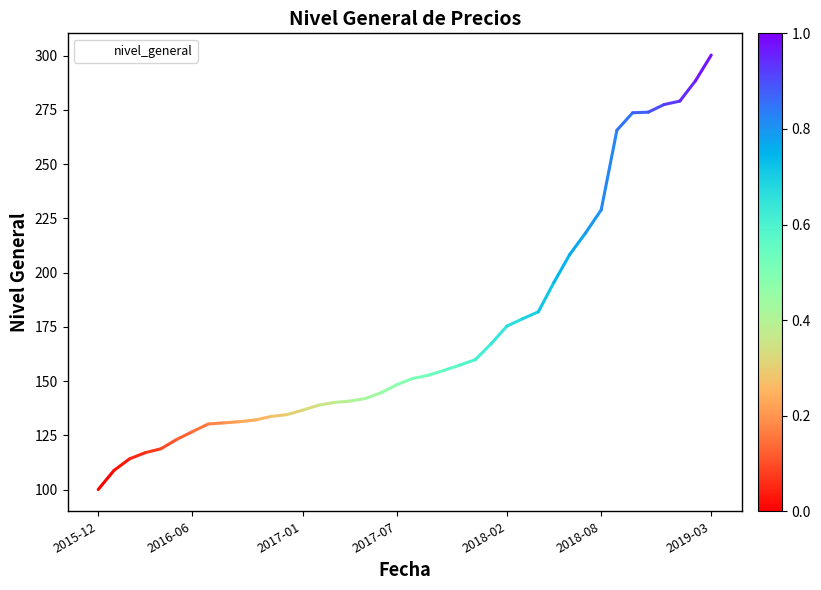

What is the greatest value displayed?

300.2